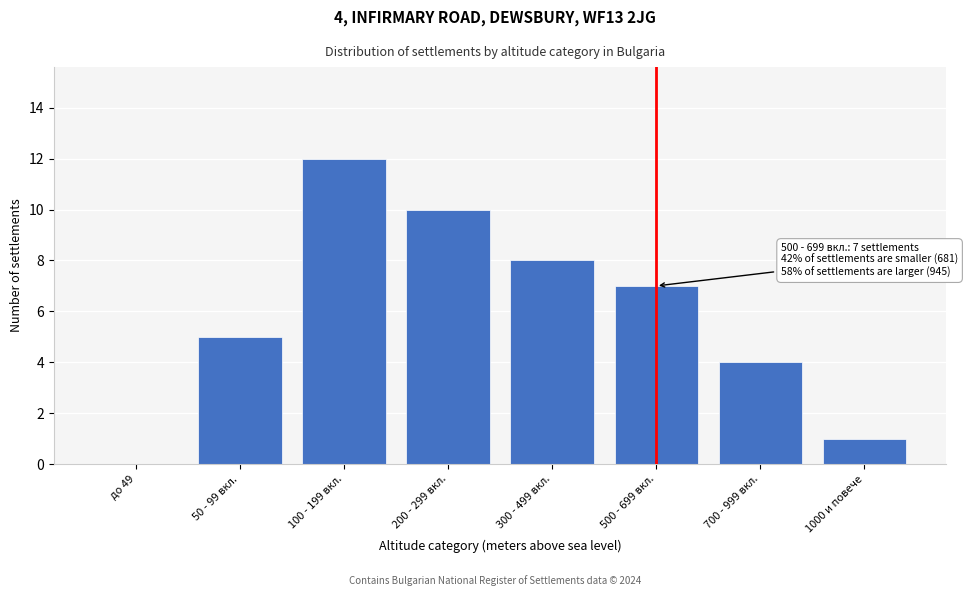

Reading left to right, what are all the values shown in this chart?

до 49=0	50 - 99 вкл.=5	100 - 199 вкл.=12	200 - 299 вкл.=10	300 - 499 вкл.=8	500 - 699 вкл.=7	700 - 999 вкл.=4	1000 и повече=1